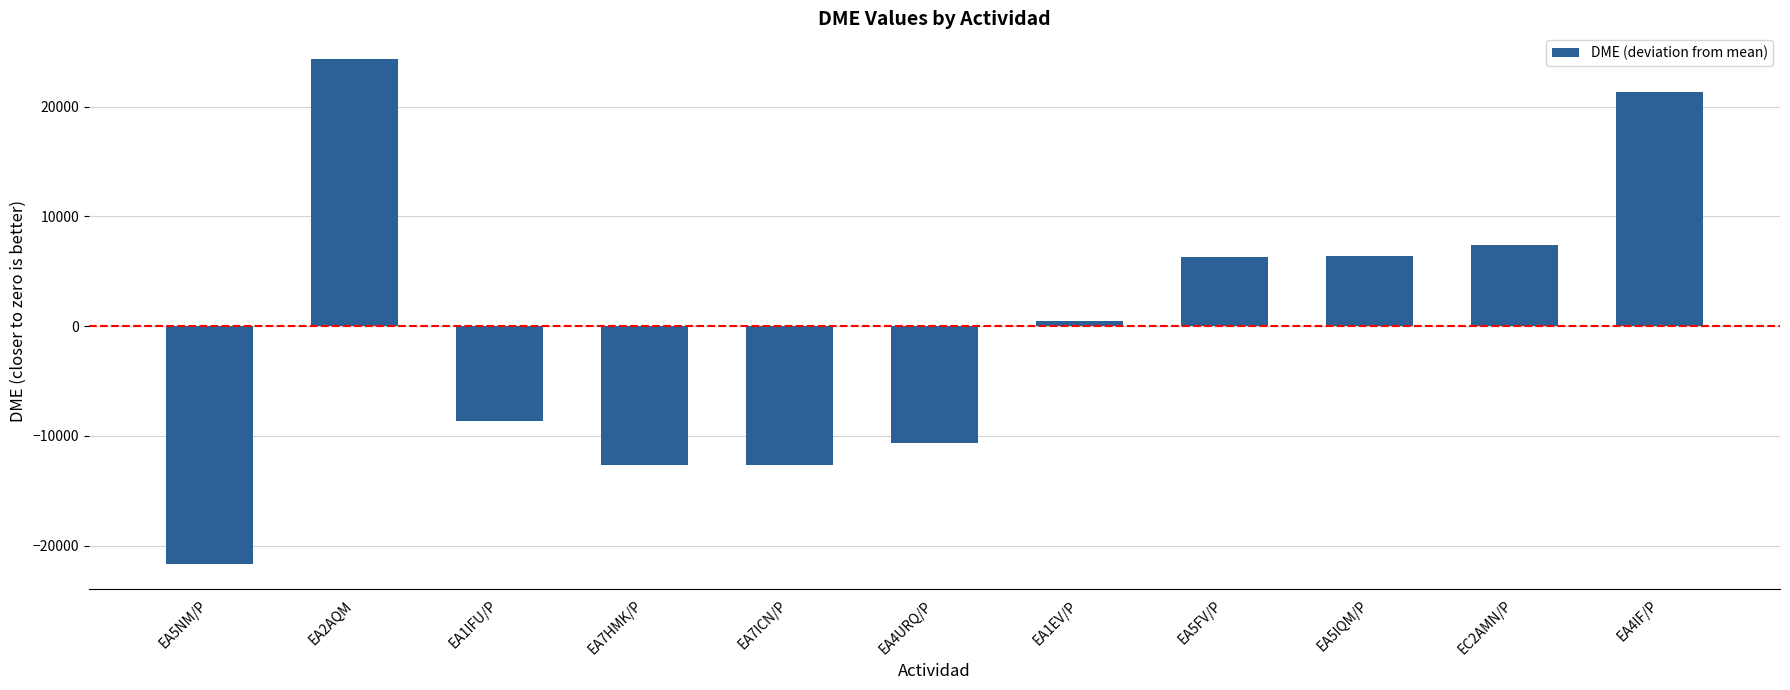

What position from the right is EA1EV/P?

5